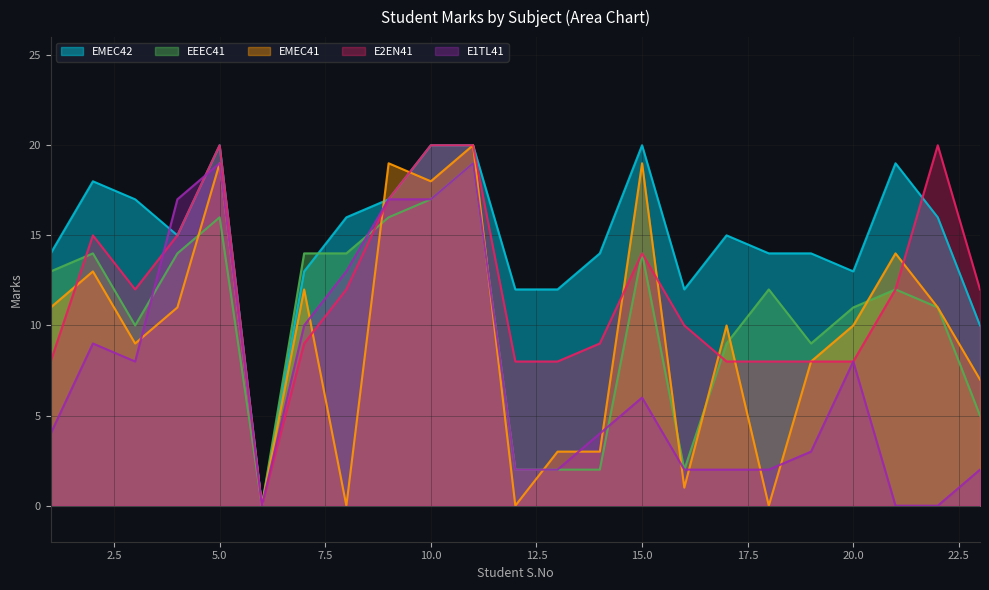

What is the highest value of the E1TL41 series?

19